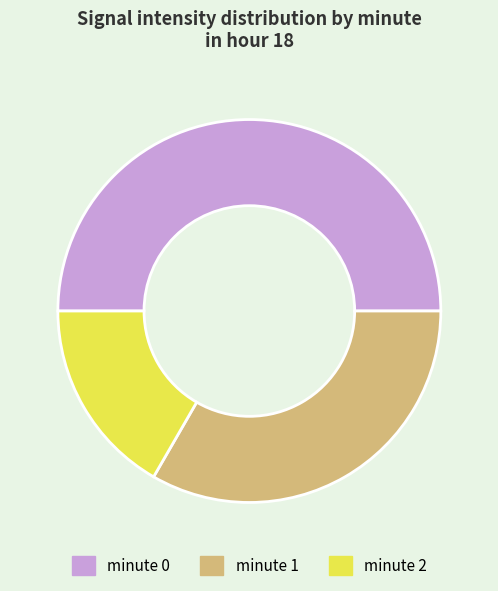

Count the number of slices in the pie.

3